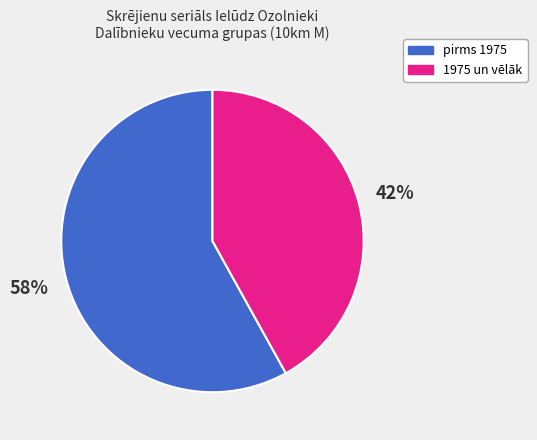

Does any single category account for the majority?

Yes